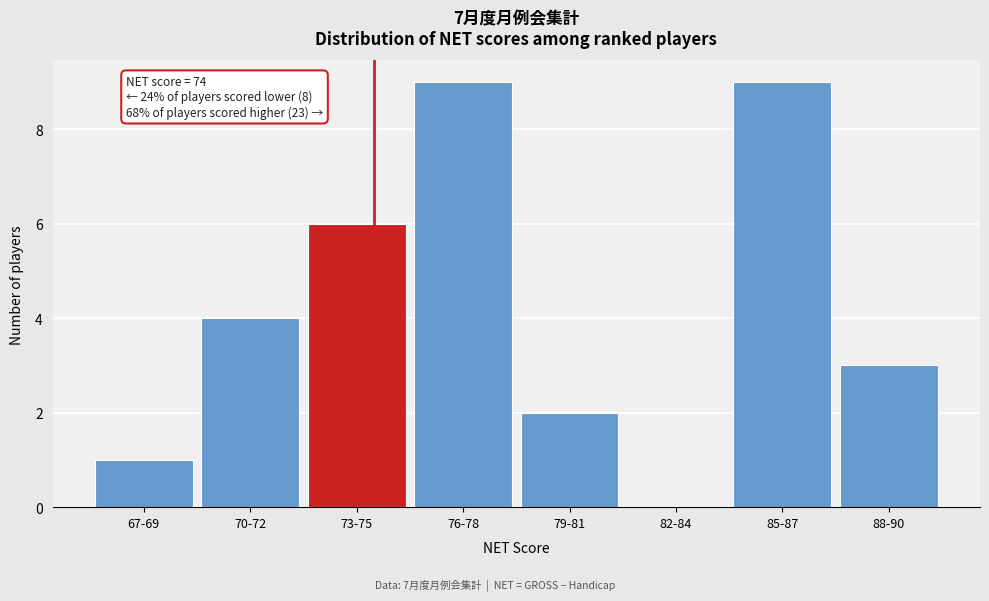

Reading right to left, list all the values displayed in this chart.

88-90=3	85-87=9	82-84=0	79-81=2	76-78=9	73-75=6	70-72=4	67-69=1